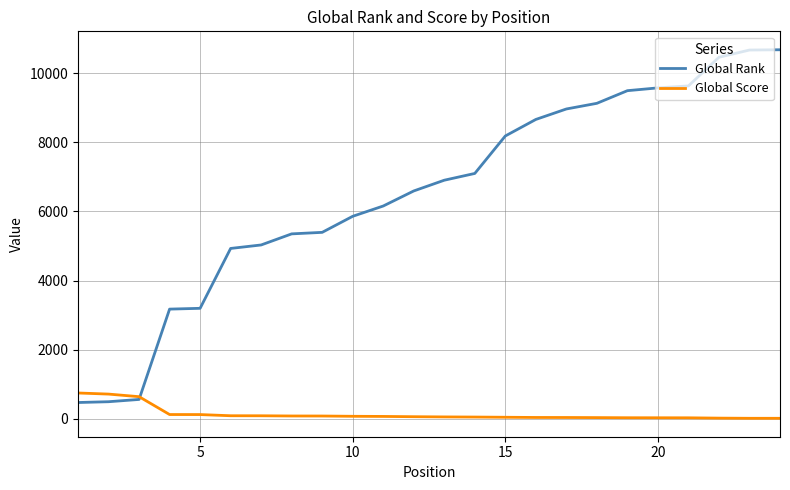

What are all the series names shown in the legend?

Global Rank, Global Score